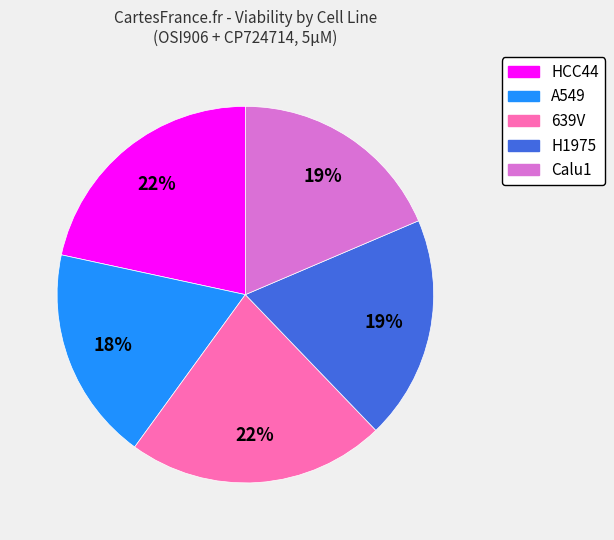

Is it true that 639V is 10% of the pie?

False